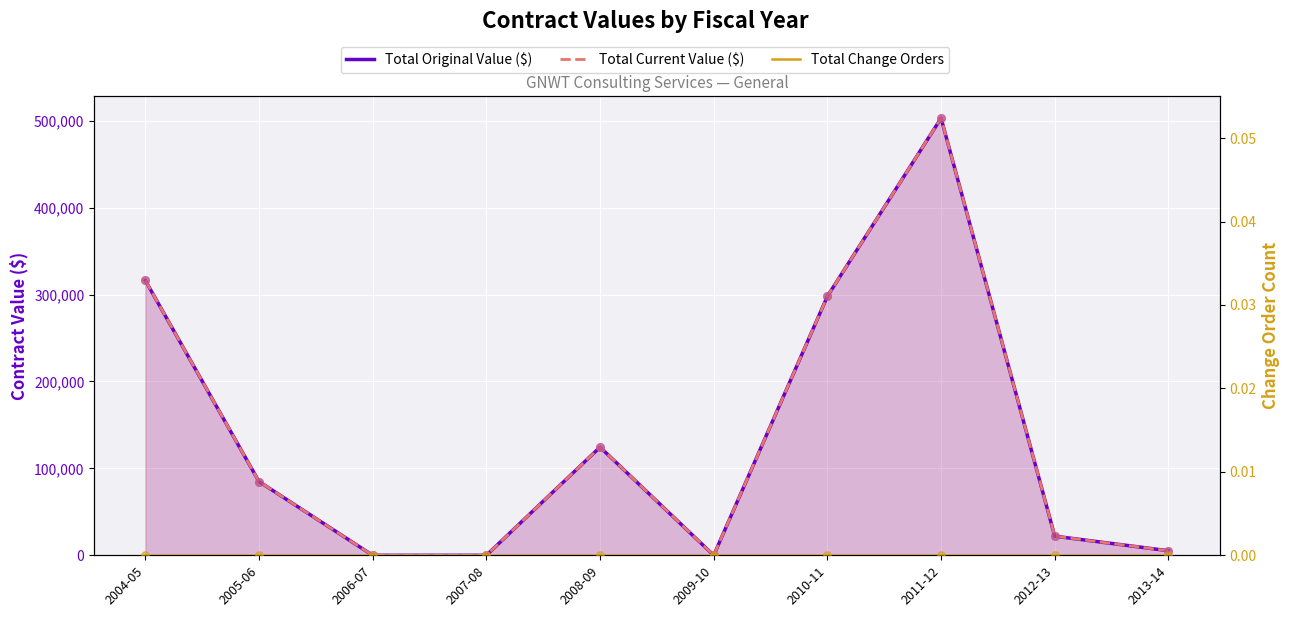

At how many categories does at least one series exceed 269790?

3